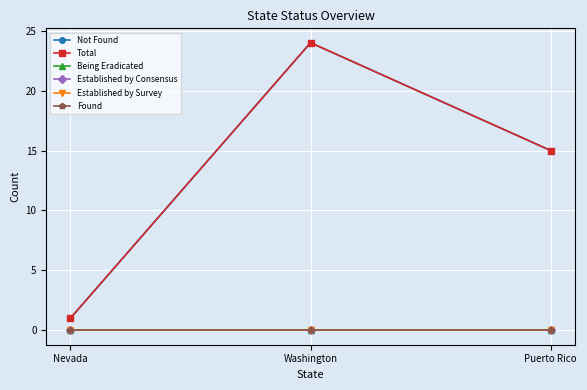

Is this an area chart (filled region under the line)?

No